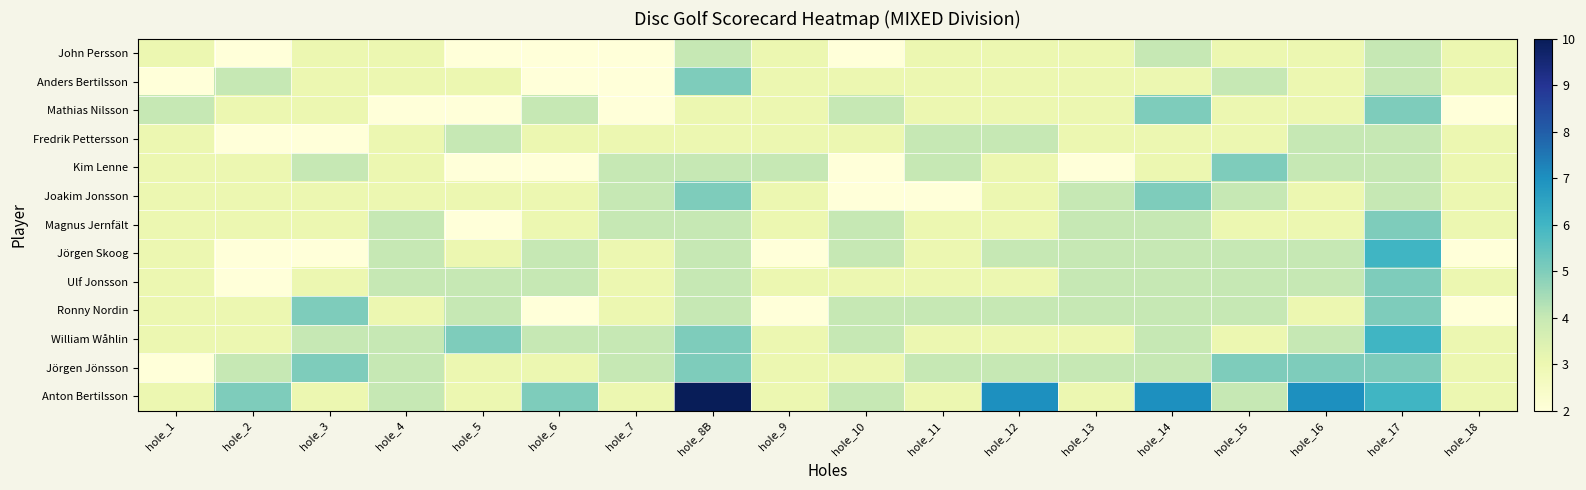

Count the number of data series in this chart.

13